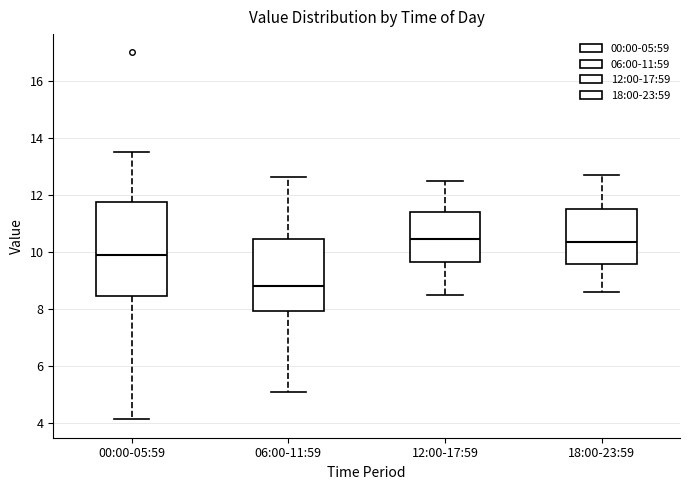

Which box has the lowest median line?

06:00-11:59